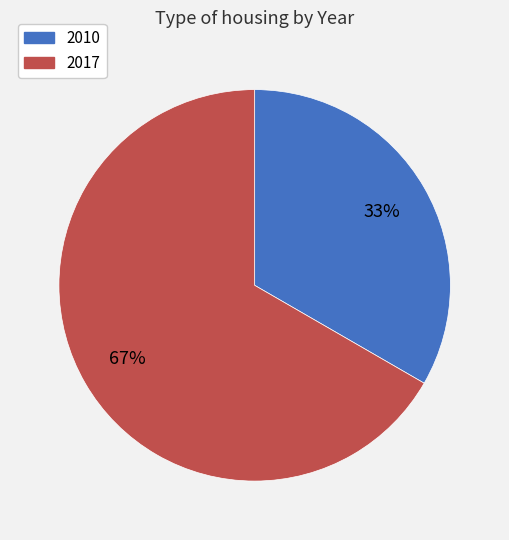

Does 2017 represent more than half of the total?

Yes